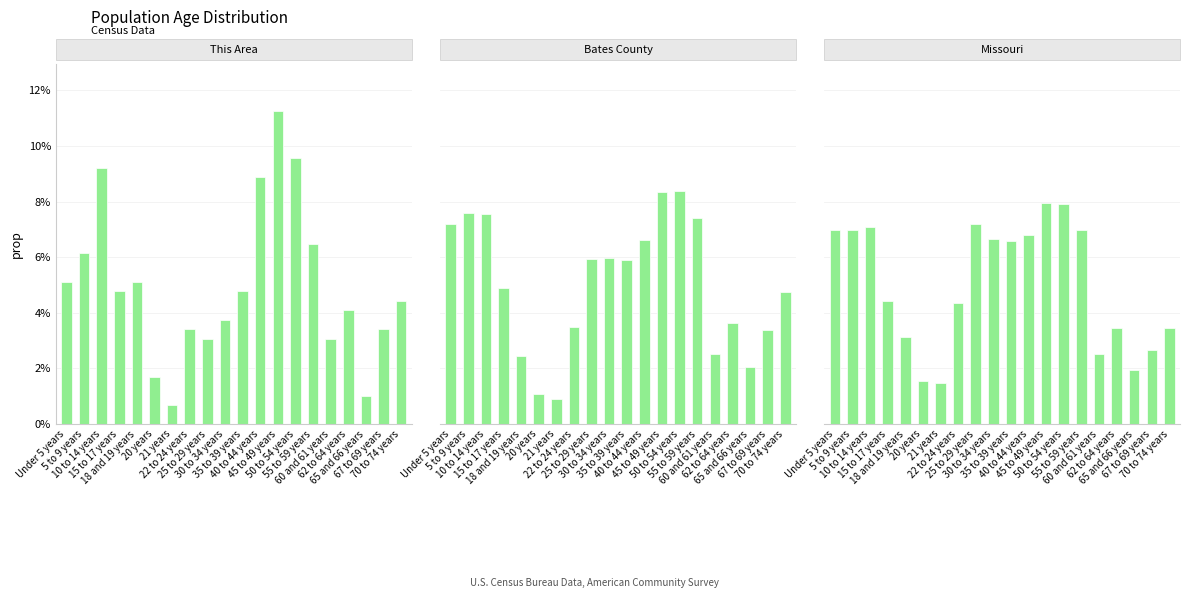

Is the value of Missouri at 35 to 39 years greater than the value of This Area at 67 to 69 years?

Yes